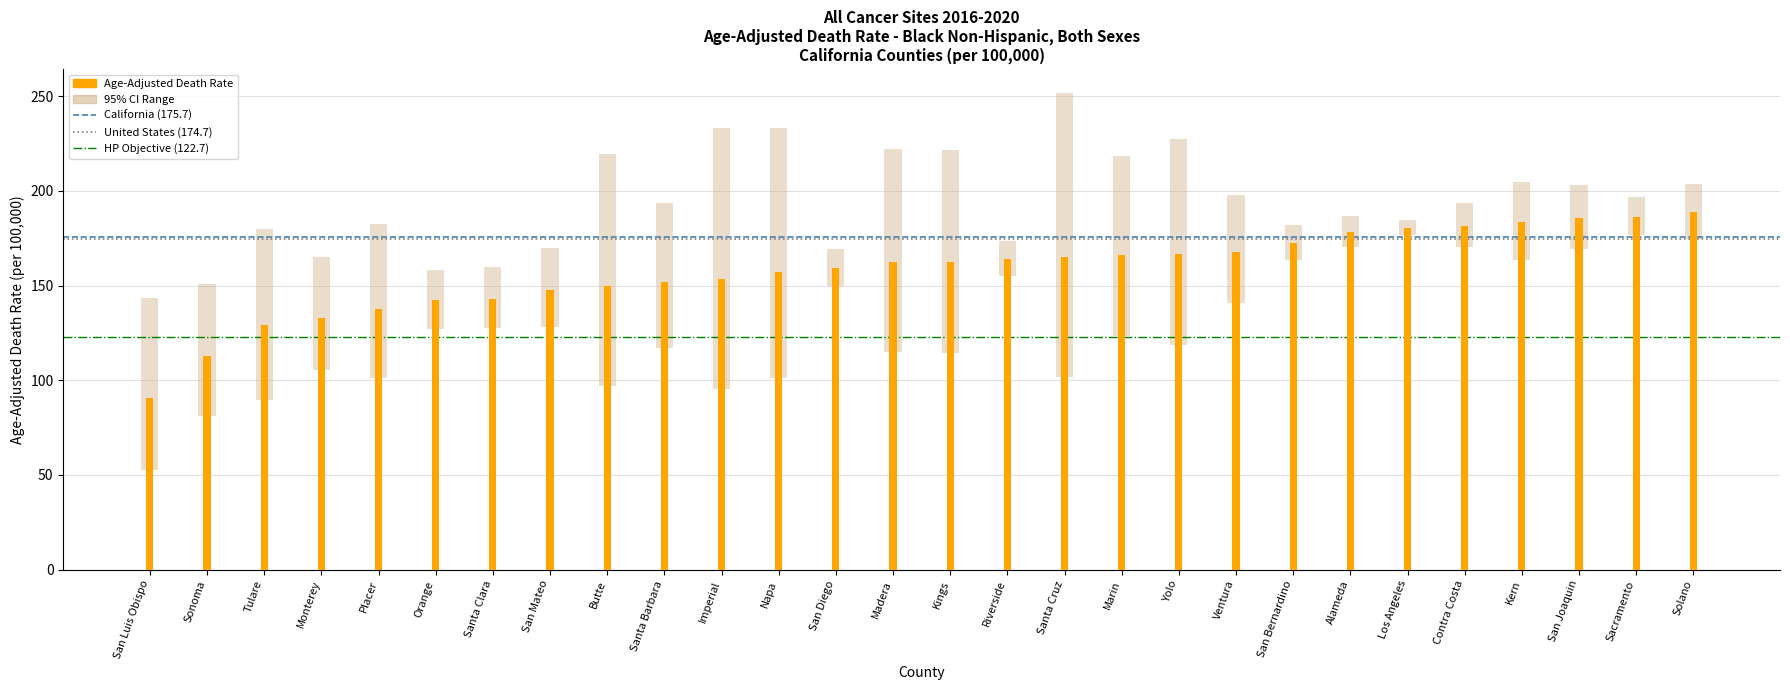

What is the label of the 20th bar from the left?

Ventura